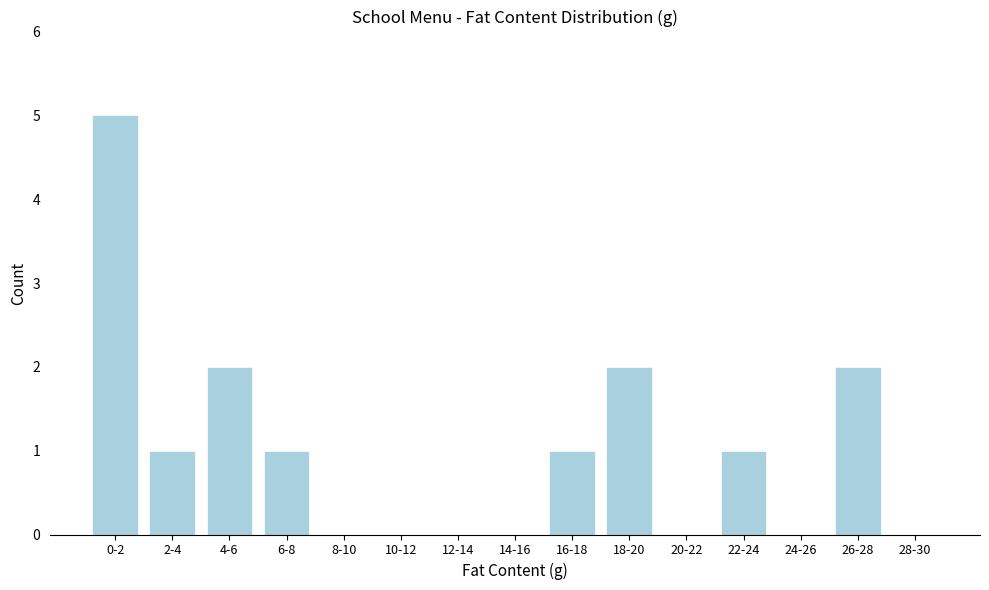

Reading right to left, extract all data points from this chart.

28-30=0	26-28=2	24-26=0	22-24=1	20-22=0	18-20=2	16-18=1	14-16=0	12-14=0	10-12=0	8-10=0	6-8=1	4-6=2	2-4=1	0-2=5